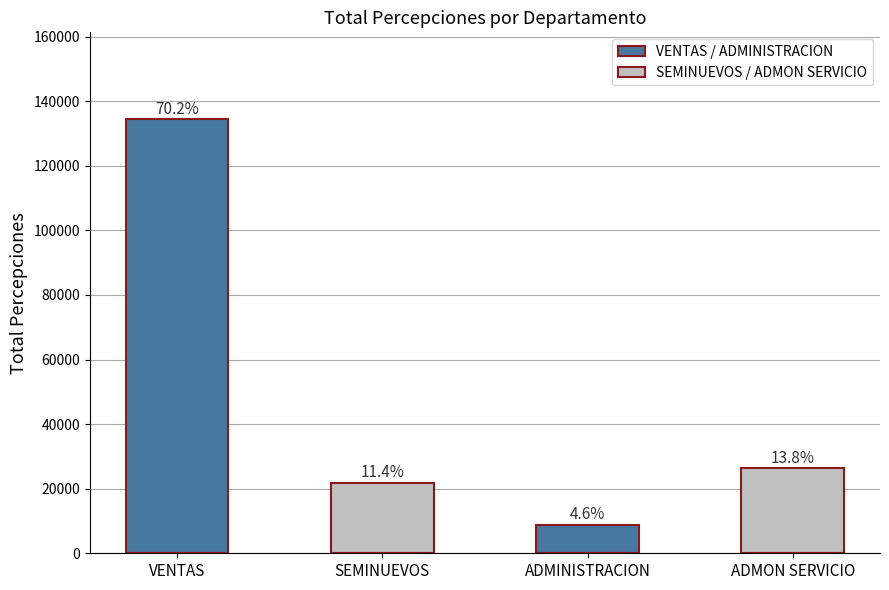

Reading left to right, transcribe all the data shown in this chart.

134445.0	21822.9	8883.5	26369.7